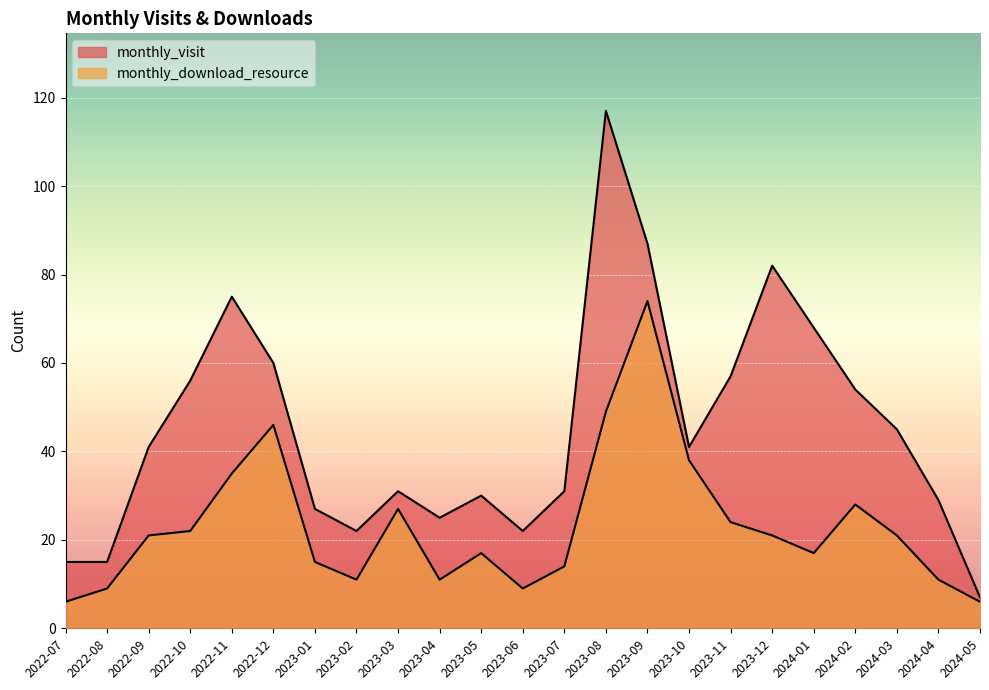

What is the label of the 13th point from the right?

2023-05